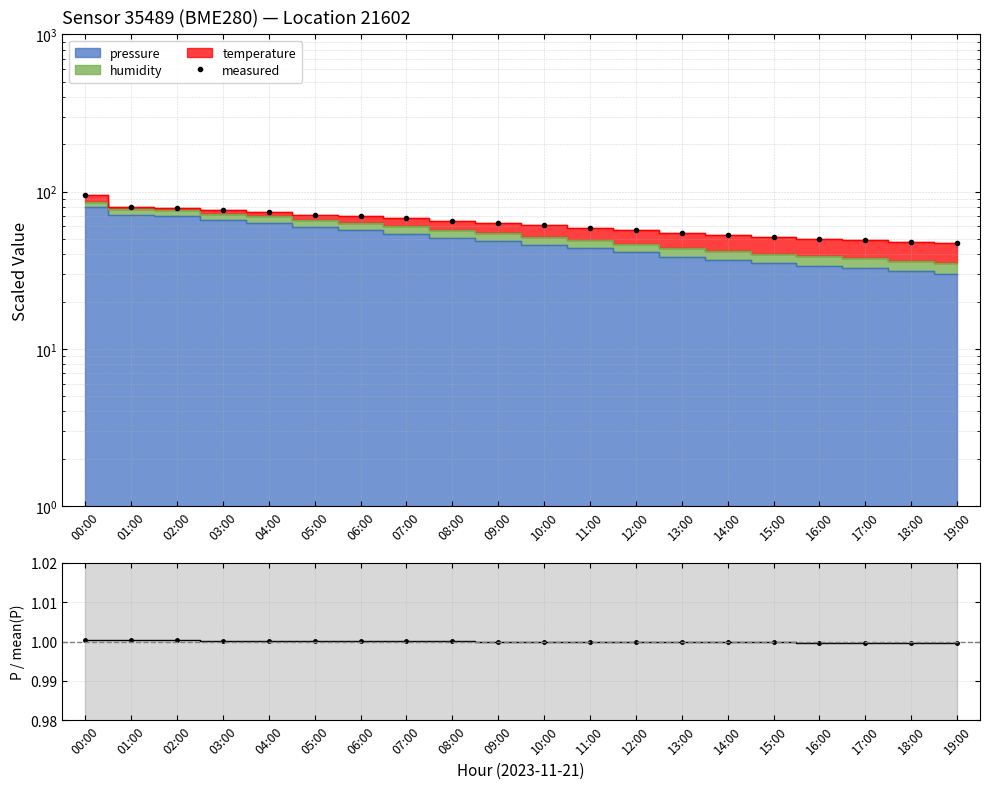

The chart shows a value of 115.1 at 05:00. True or false?

False